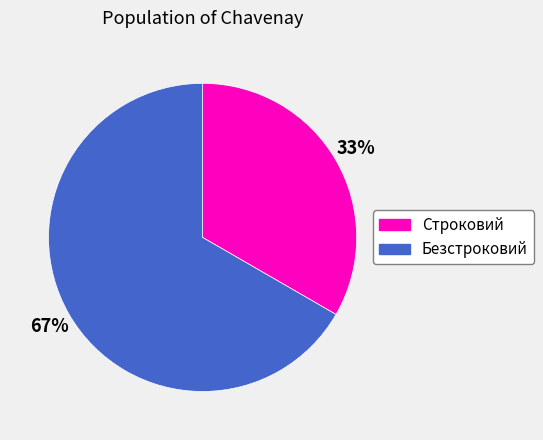

What is the ratio of the value at Безстроковий to the value at Строковий?

2.0